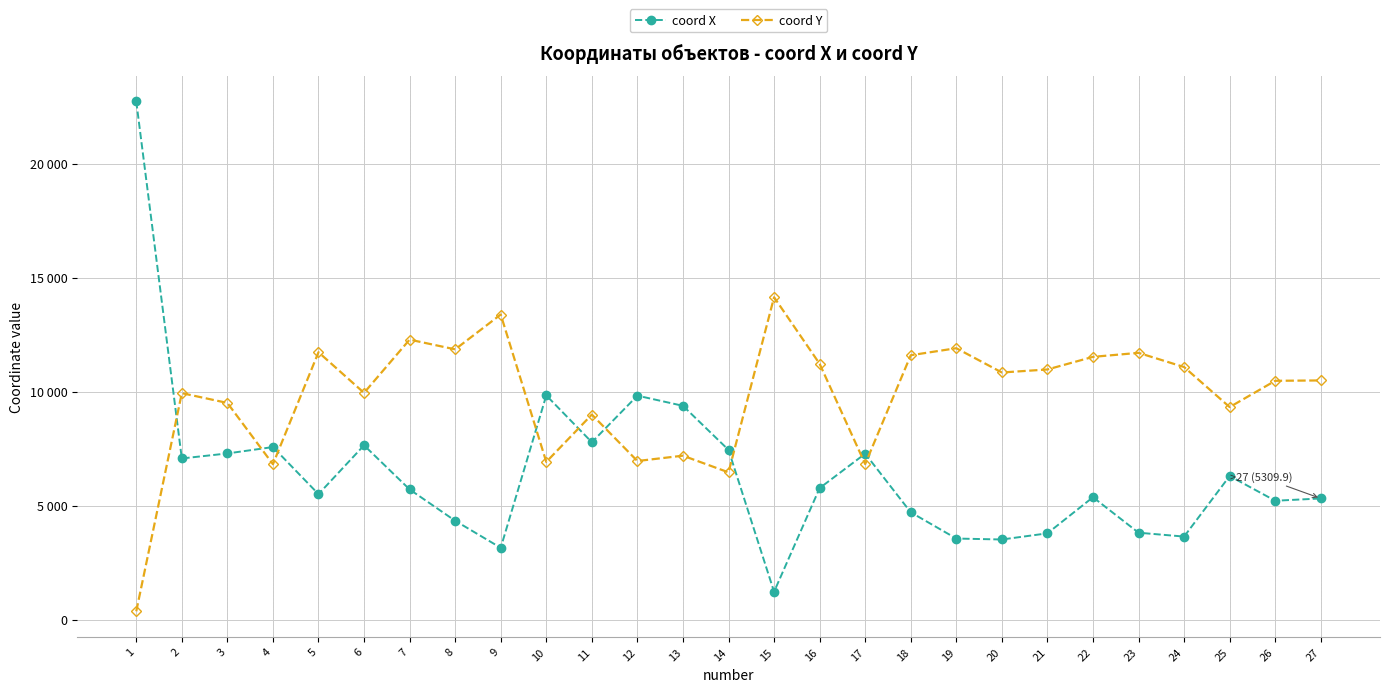

What is the spread (max minus min) of values at 24?

7435.0